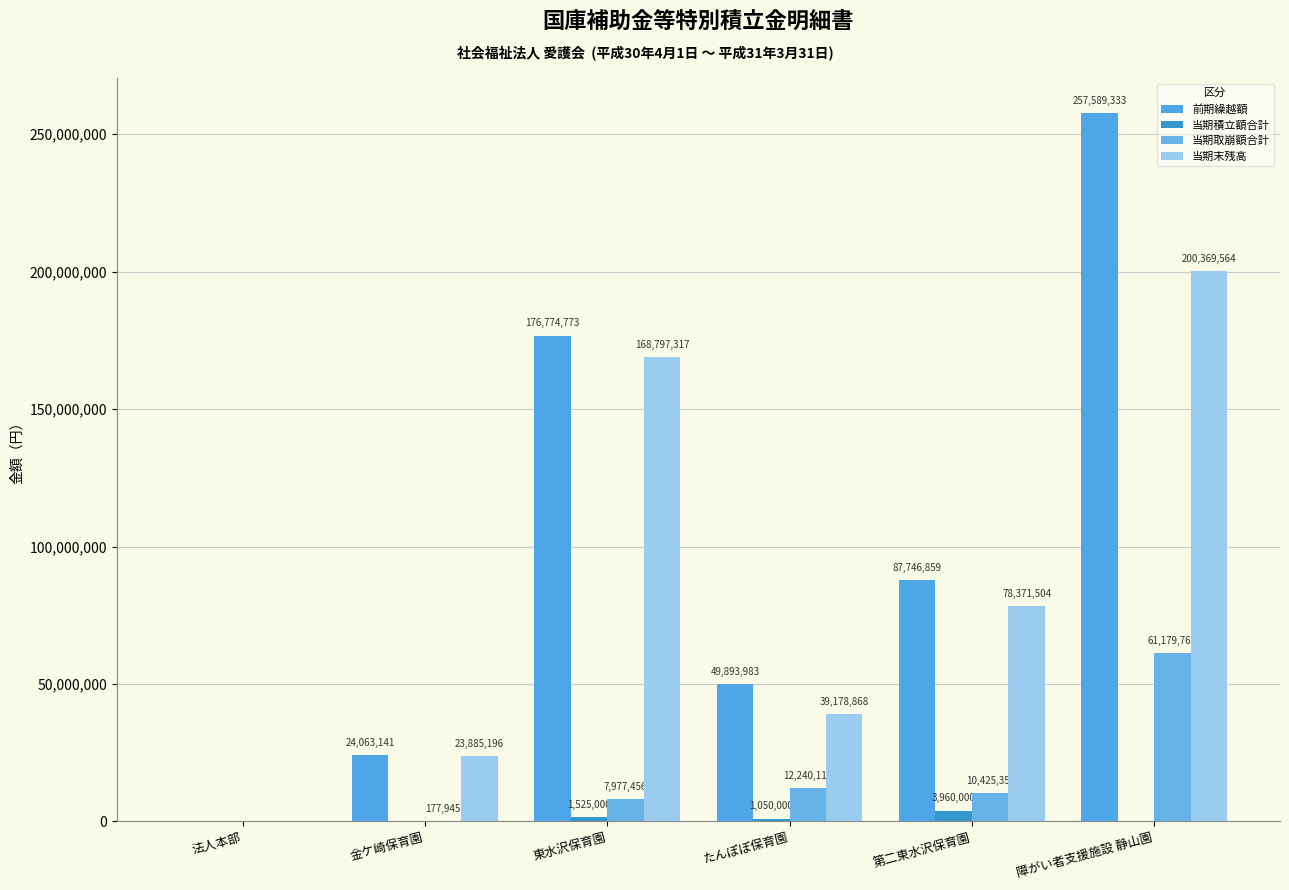

How many groups of bars are there?

6